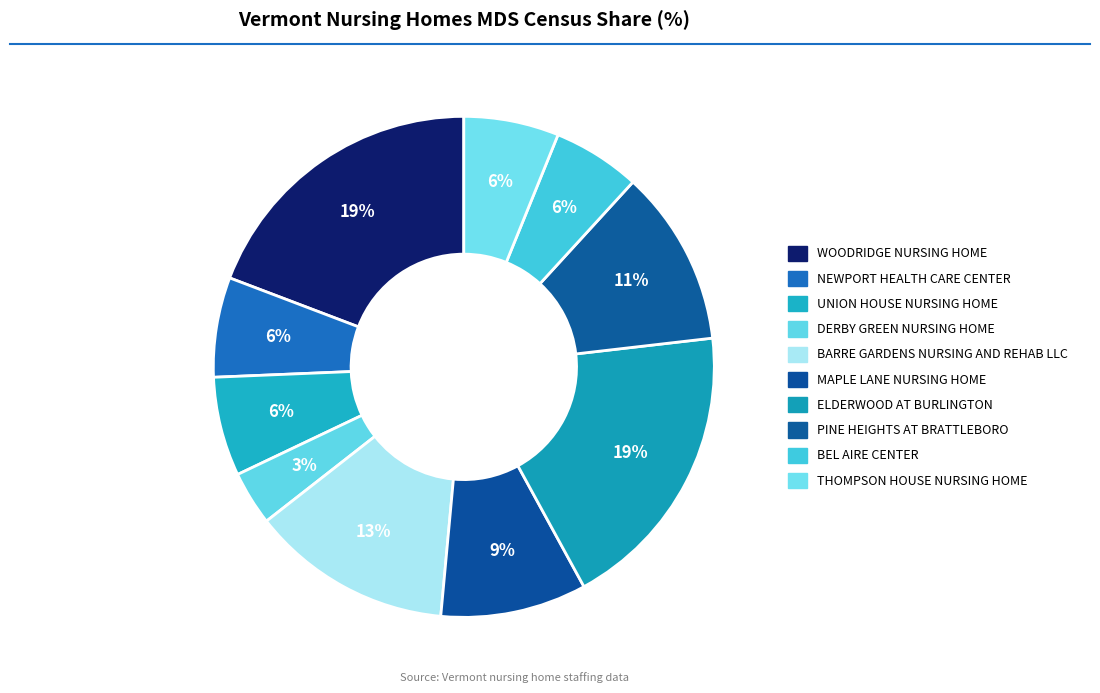

How many slices are in this pie chart?

10